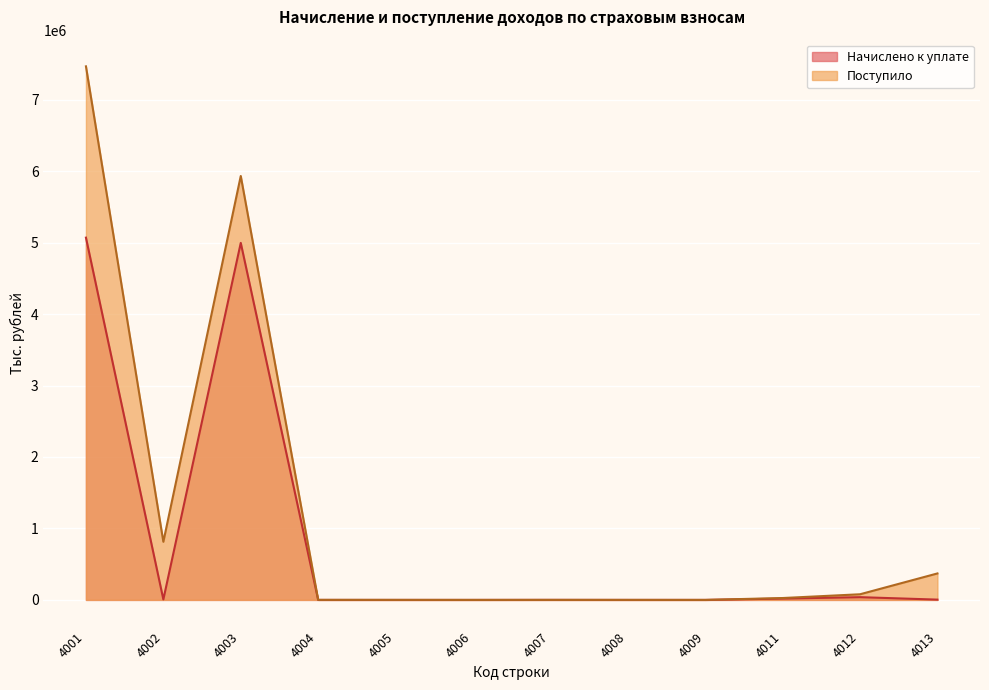

How many data points in Поступило are above 26373?

5